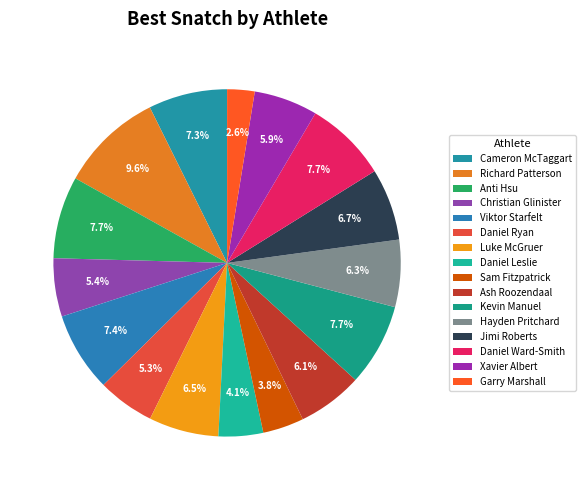

What is the change in value from Viktor Starfelt to Xavier Albert?

-23